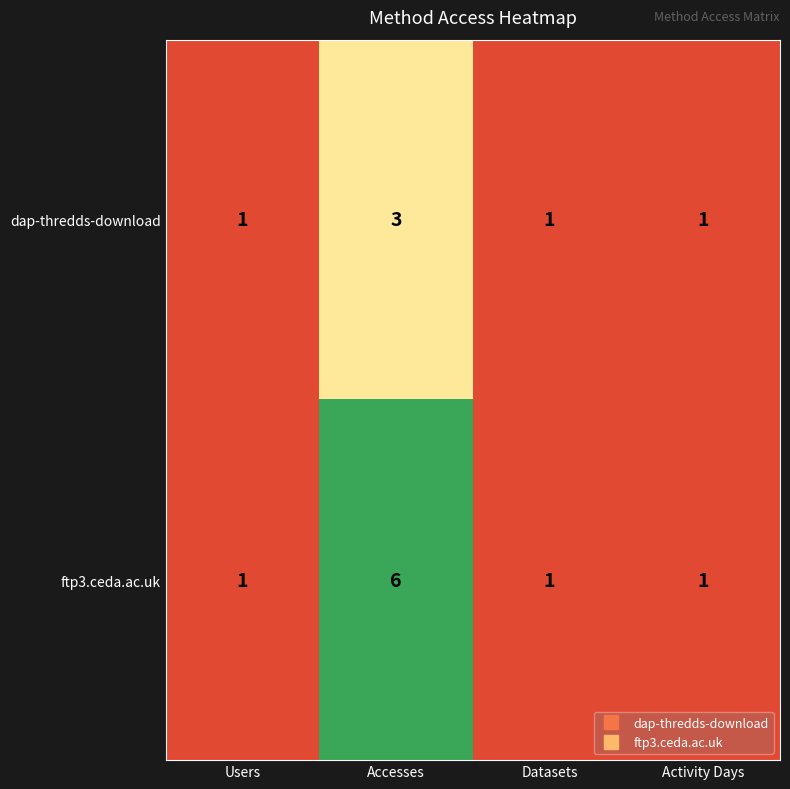

What is the smallest value displayed?

1